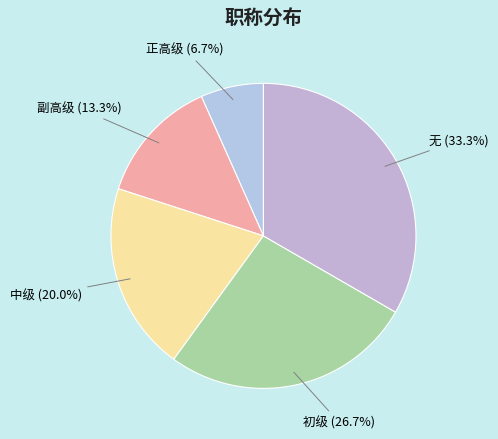

Between 初级 and 副高级, which is larger?

初级